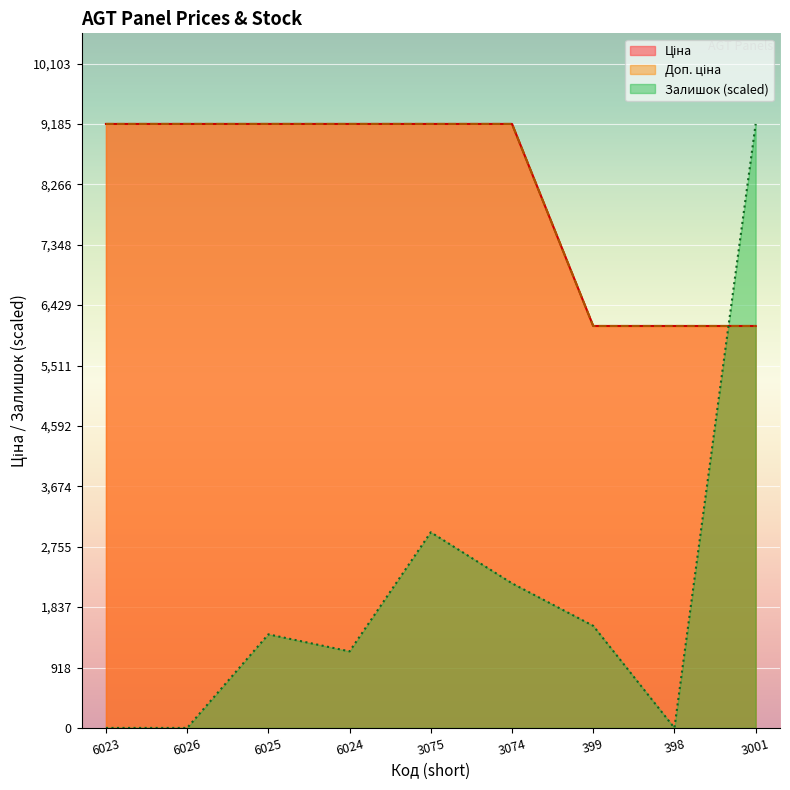

True or false: Залишок has a value of -5926.9 at 398.

False